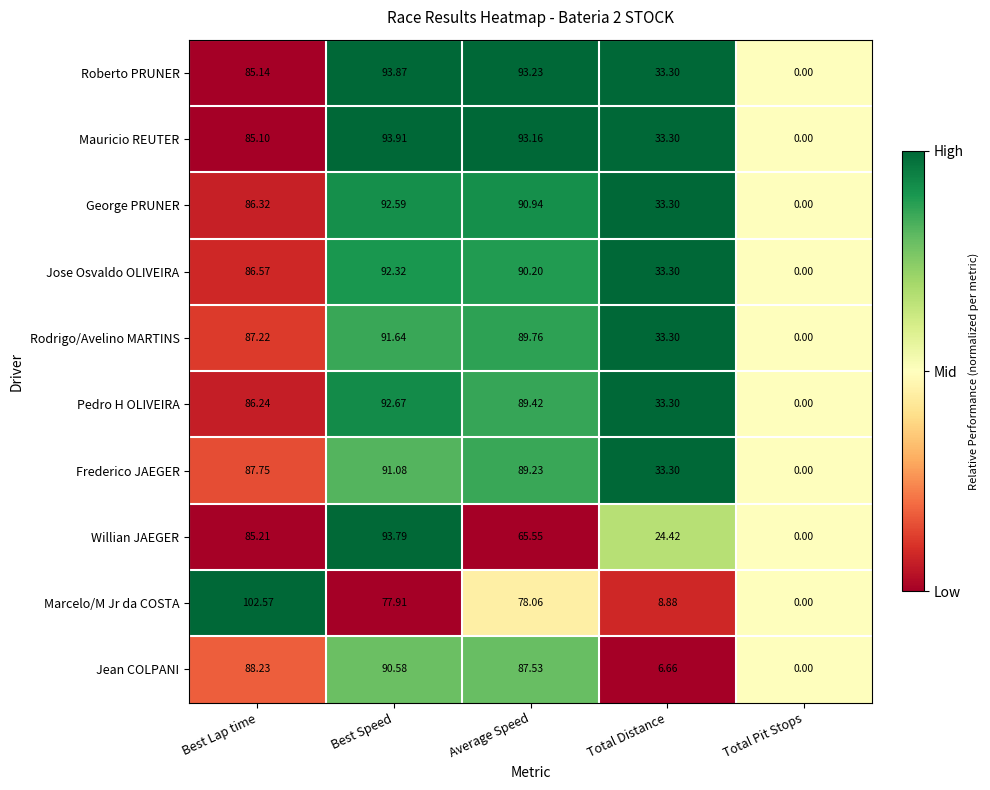

What is the maximum value shown in the chart?

102.6